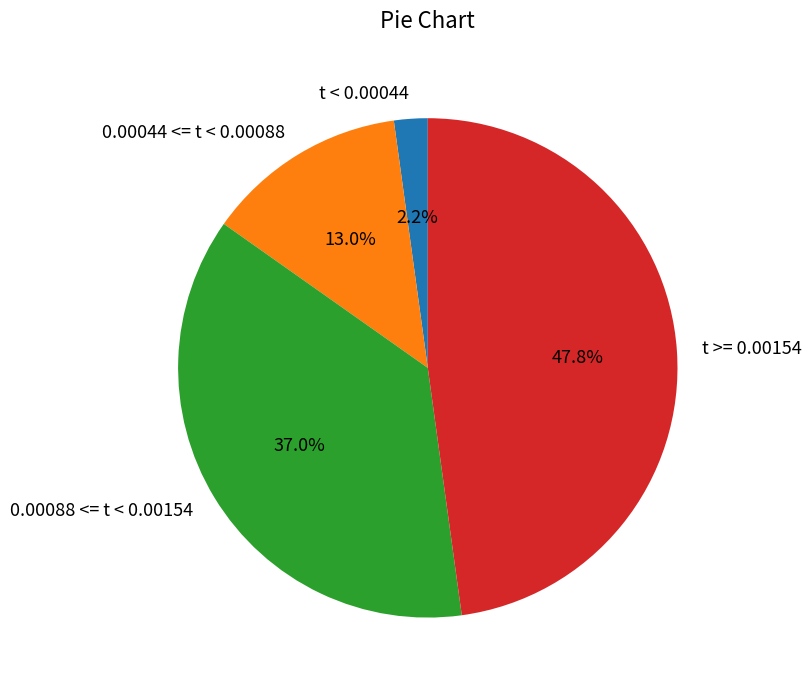

Is the sum of 0.00088 <= t < 0.00154 and t >= 0.00154 greater than half?

Yes